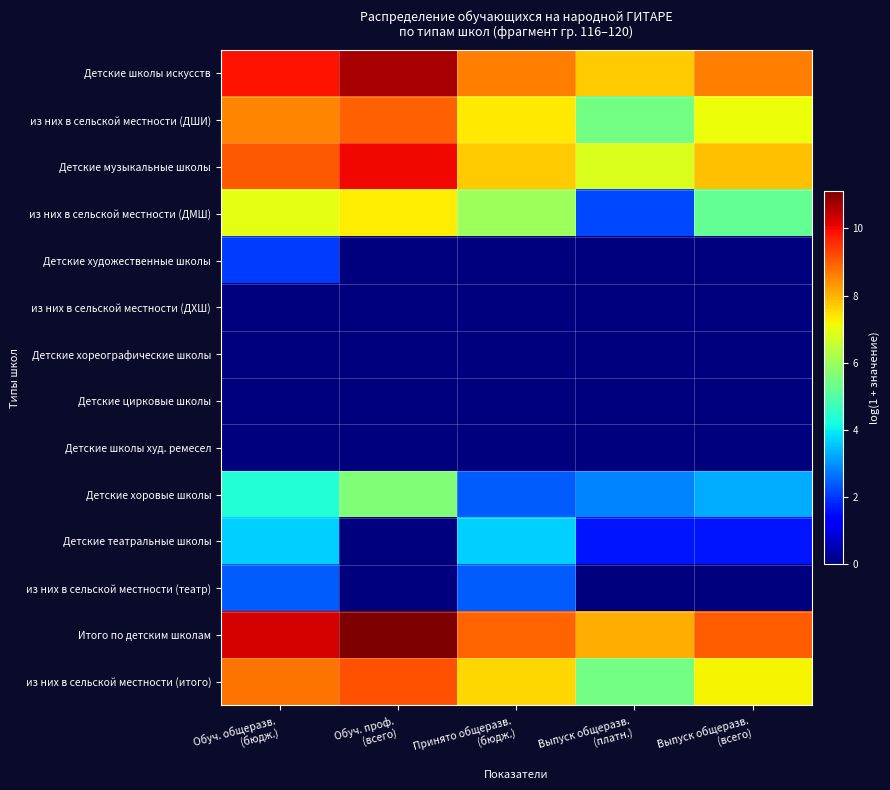

Which label corresponds to the smallest value in the chart?

Обуч. проф.
(всего)